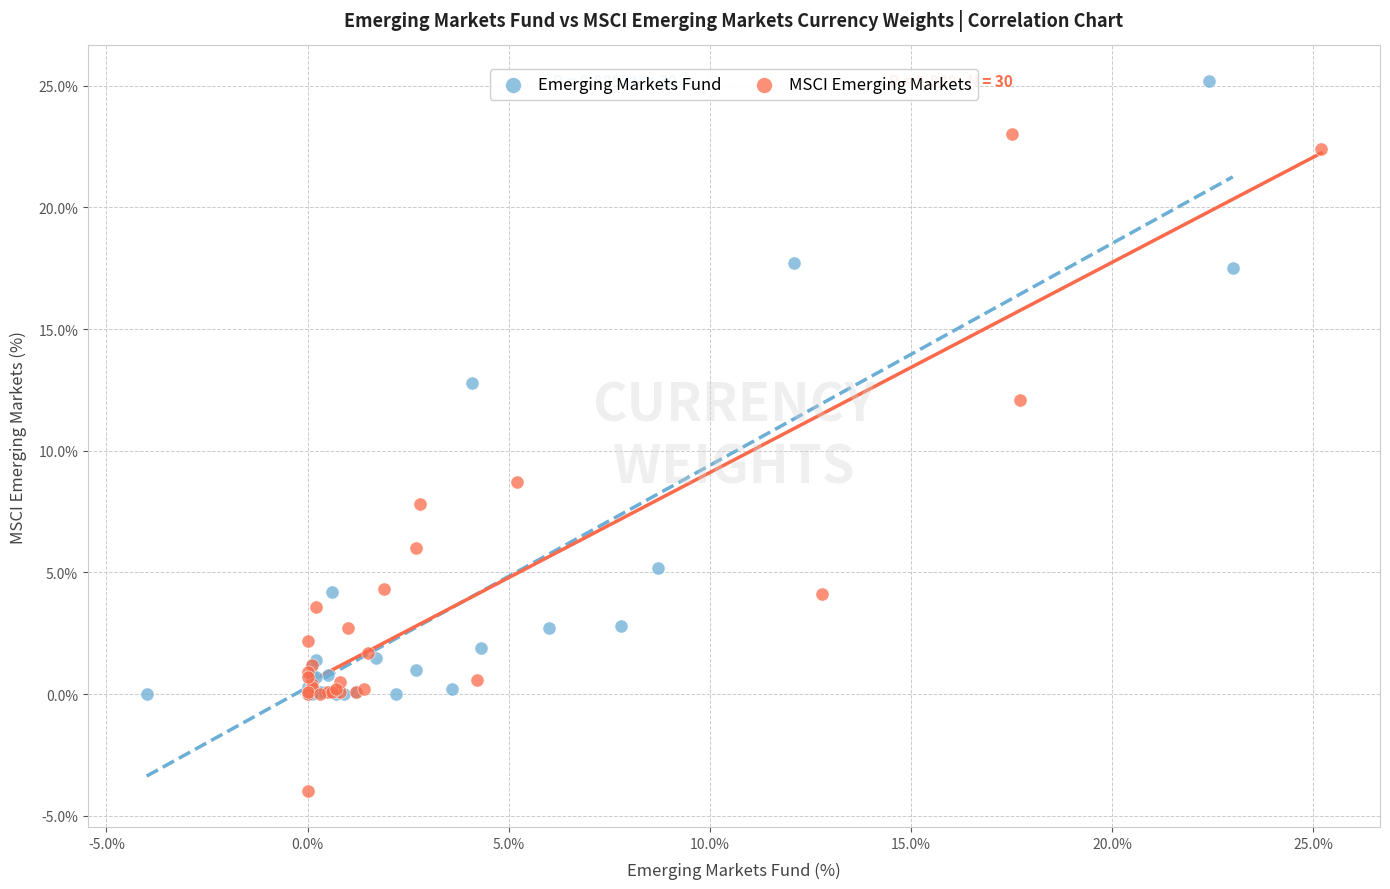

Which series contains the lowest Y value?

MSCI Emerging Markets